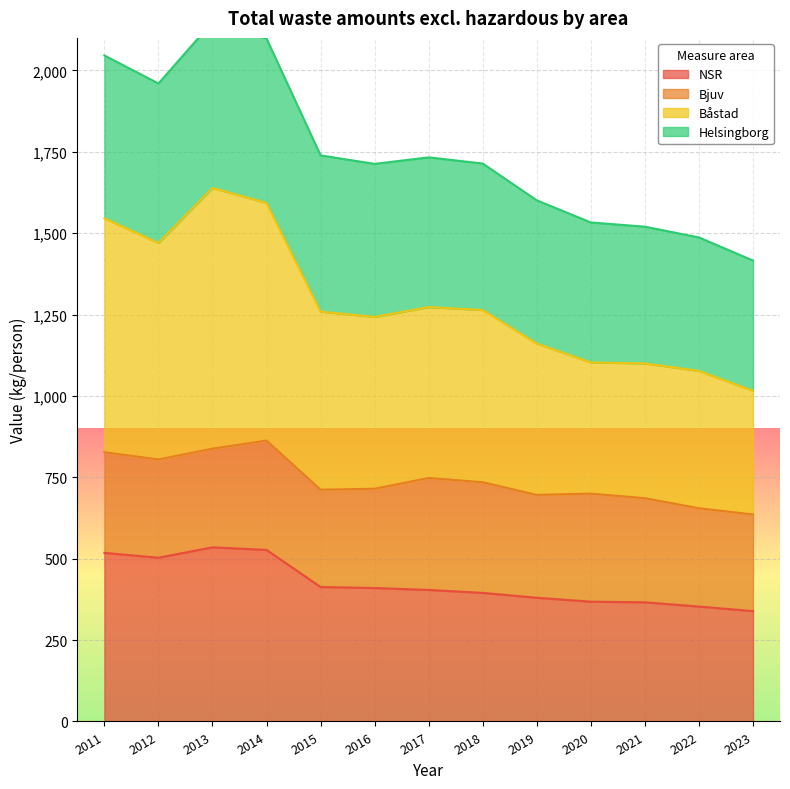

True or false: Båstad has a value of 2592 at 2013.

False